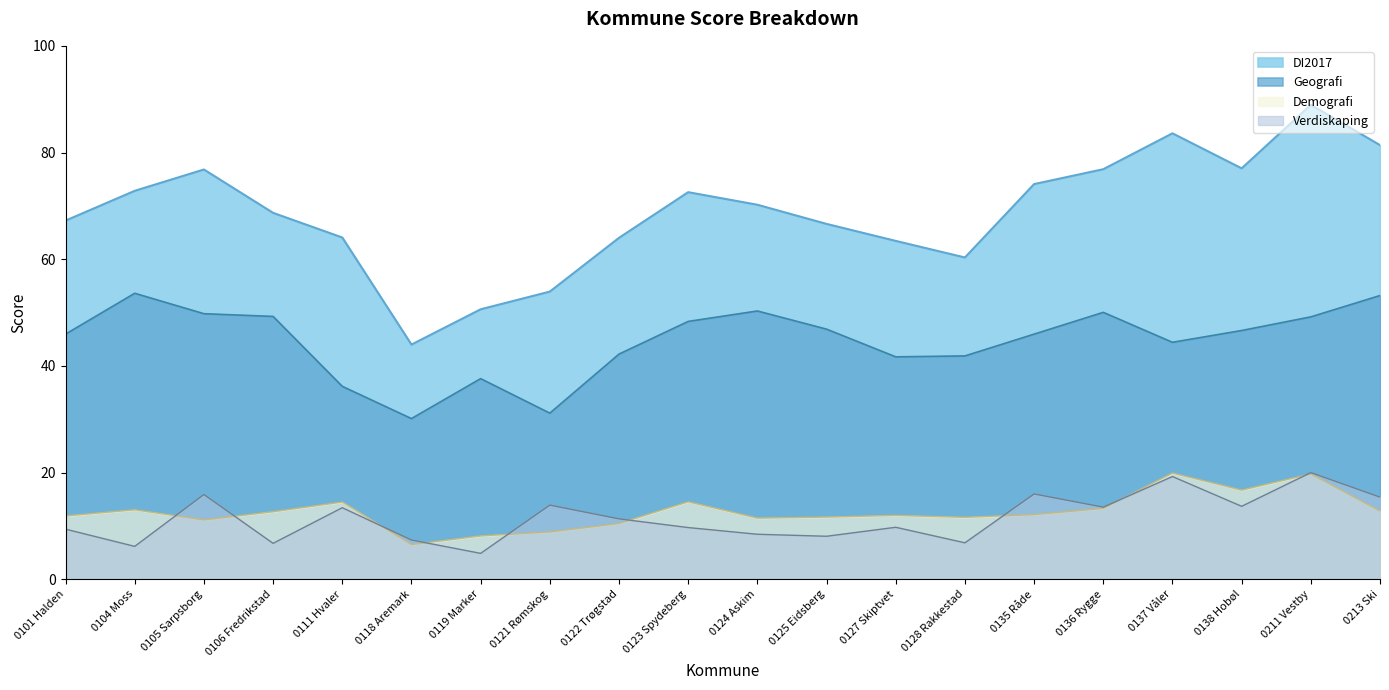

What is the greatest value displayed?

88.9